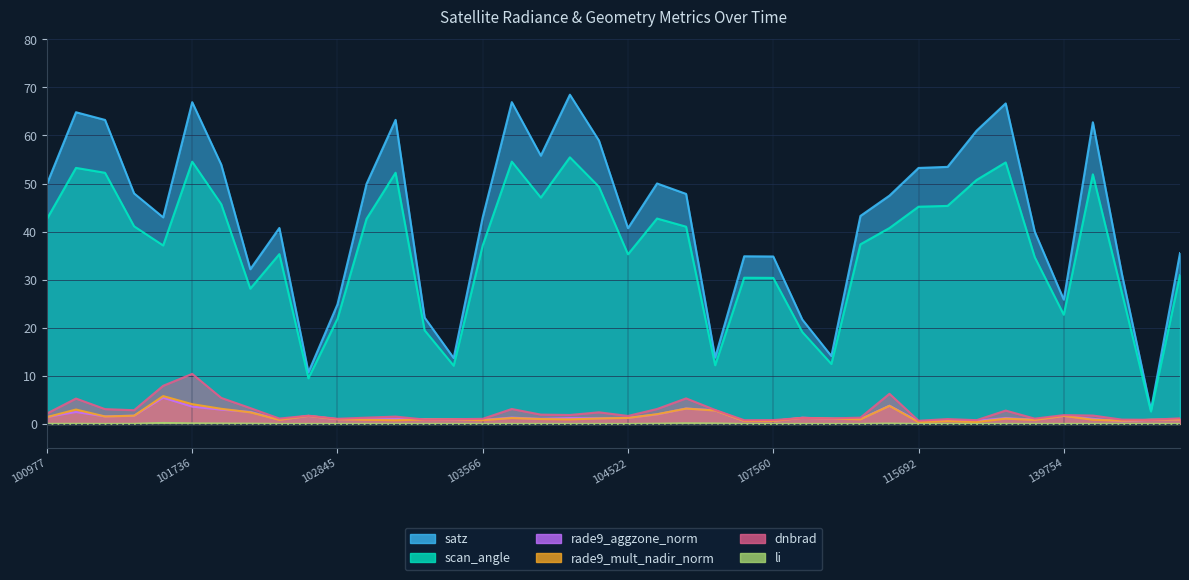

What is the total value across all series at 143248?

118.3